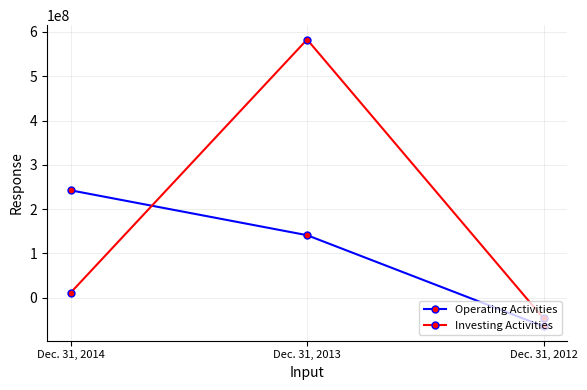

Is this an area chart (filled region under the line)?

No